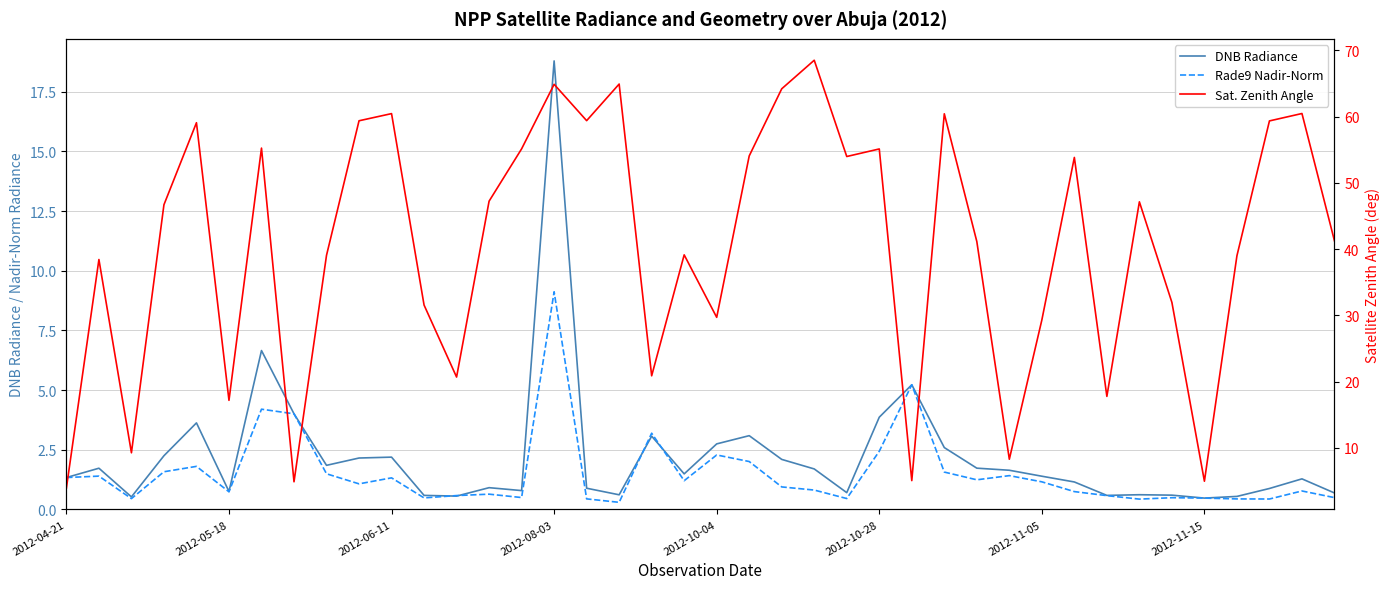

Does the chart display data point markers on the line(s)?

No